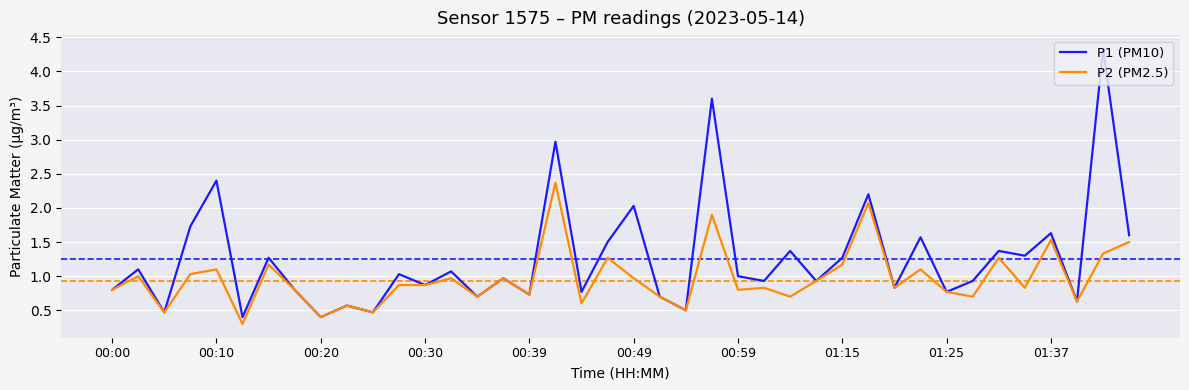

What is the average value of the P1 (PM10) series?

1.3